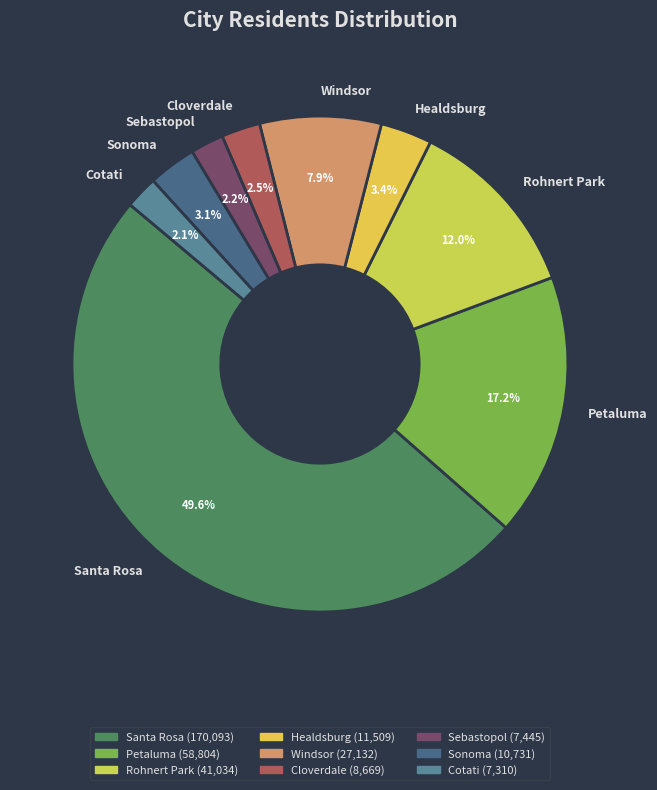

Does Sonoma represent more than half of the total?

No